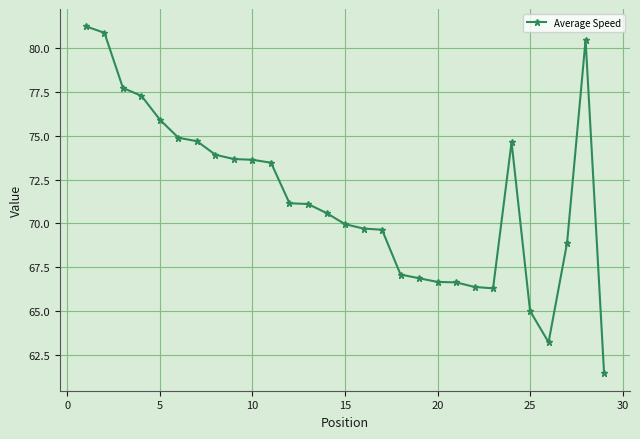

What is the smallest value displayed?

61.4